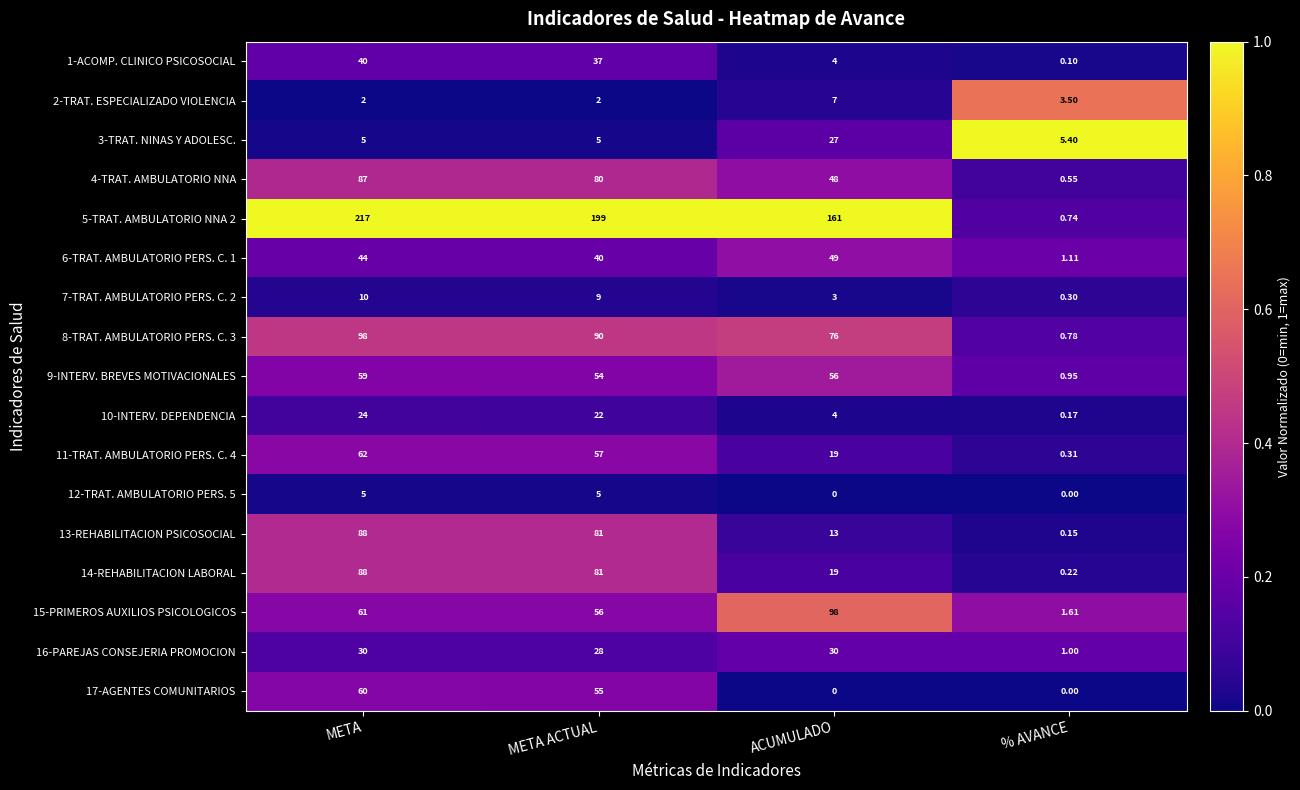

Where is 5-TRAT. AMBULATORIO NNA 2 nearest to the value 108?

ACUMULADO